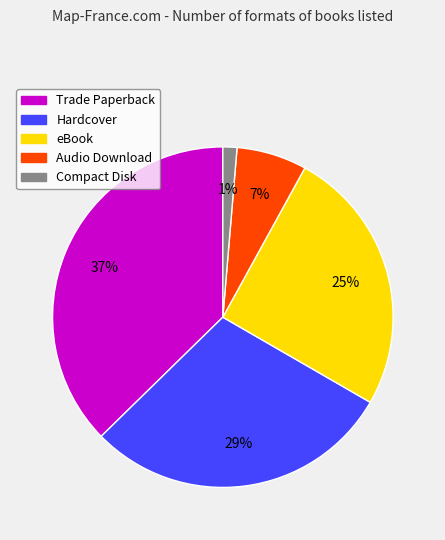

Which slice is the smallest?

Compact Disk